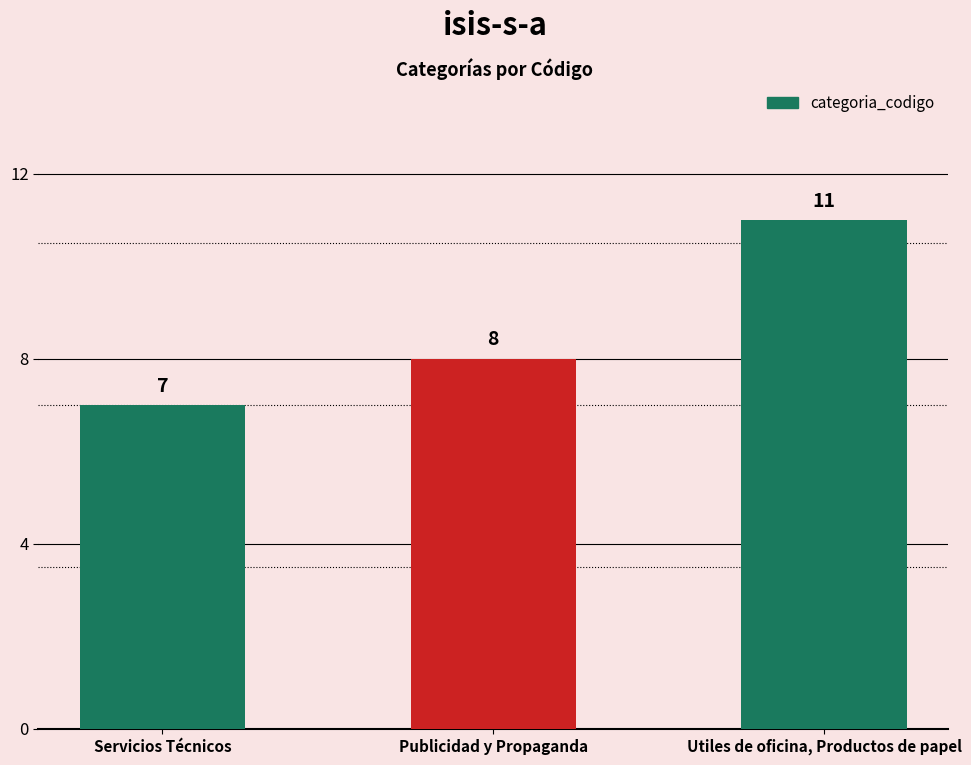

True or false: the data shows 15 at Utiles de oficina, Productos de papel.

False